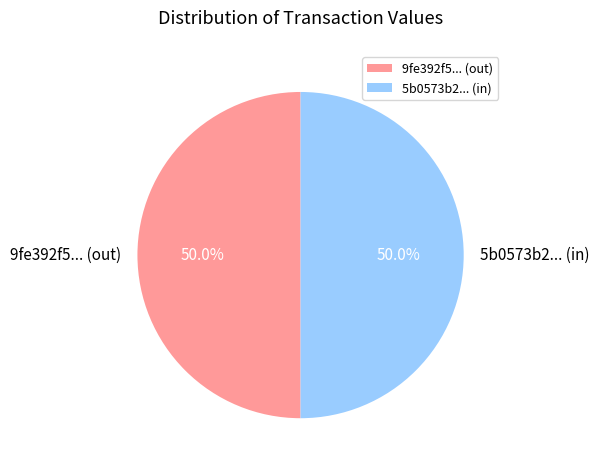

To the nearest percent, what is the difference between the largest and smallest slice percentages?

0%